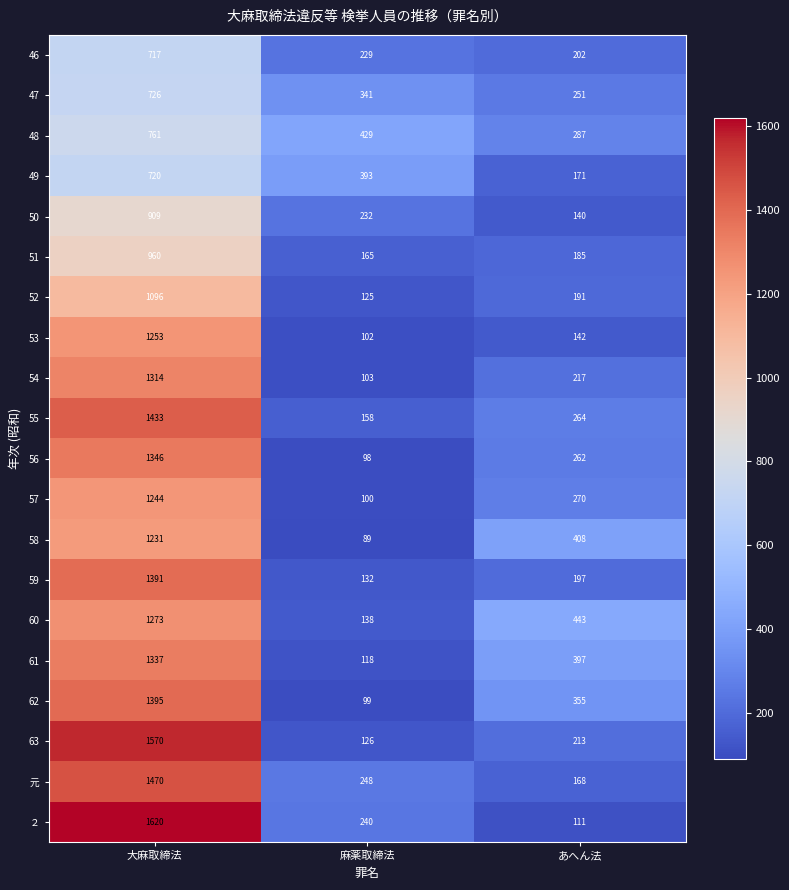

Which series has the widest spread of values?

２